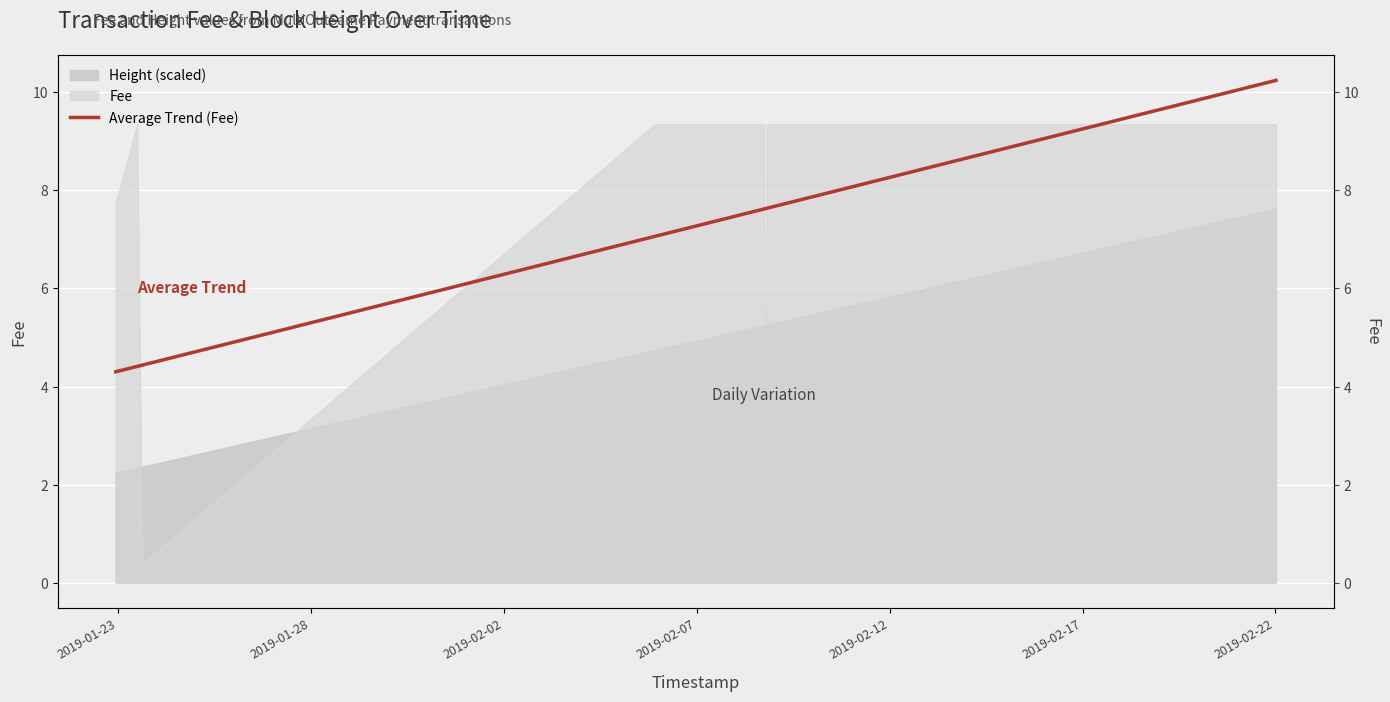

What is the difference between the maximum and minimum values?

5.9